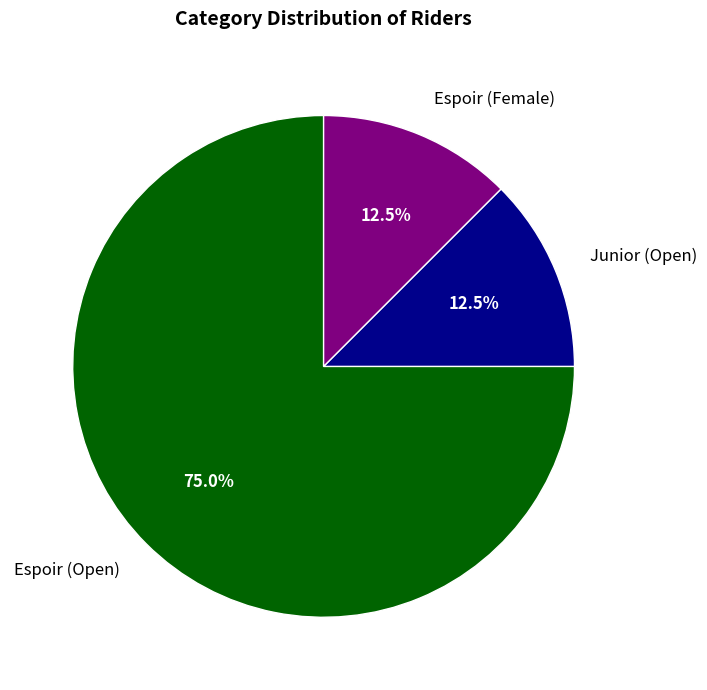

Combined, what portion of the pie is Junior (Open) and Espoir (Female)?

25.0%